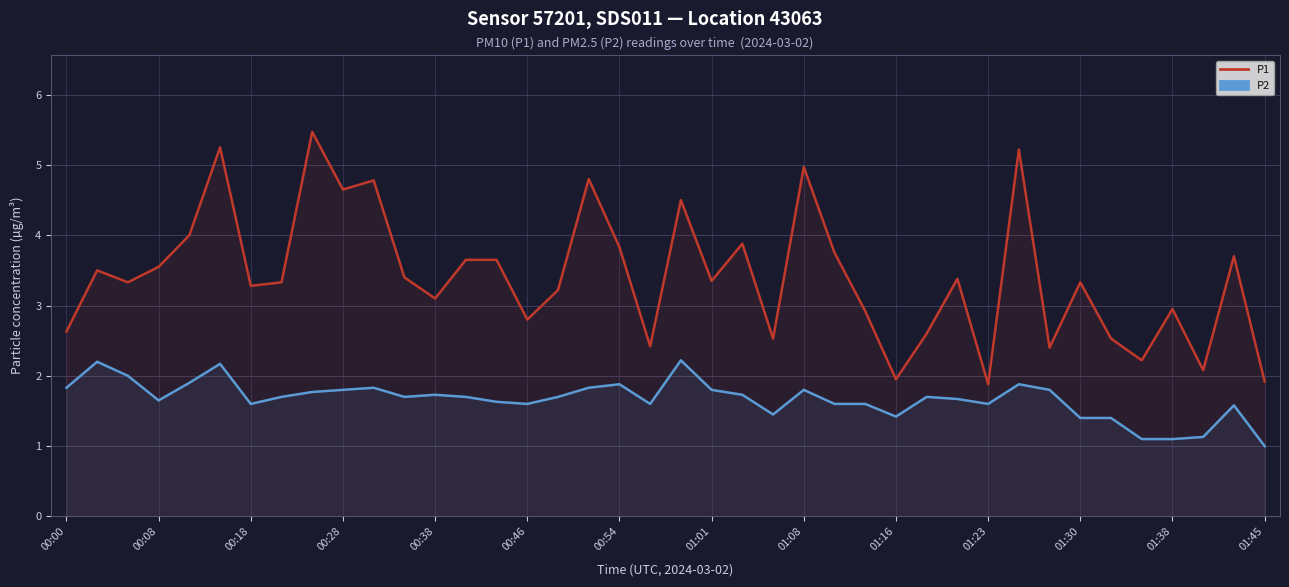

How many data points in P1 are less than 3?

14